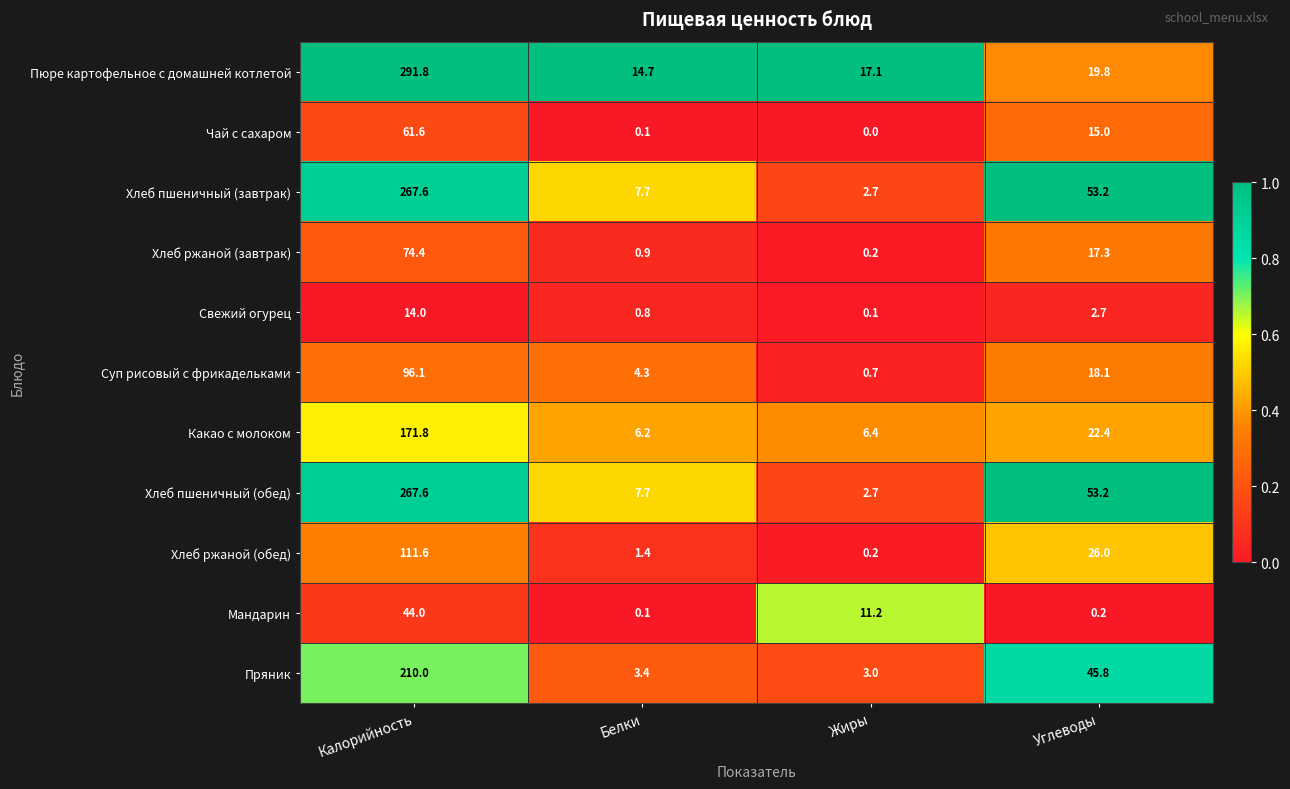

Is it true that Хлеб ржаной (обед) equals 1.4 at Белки?

True